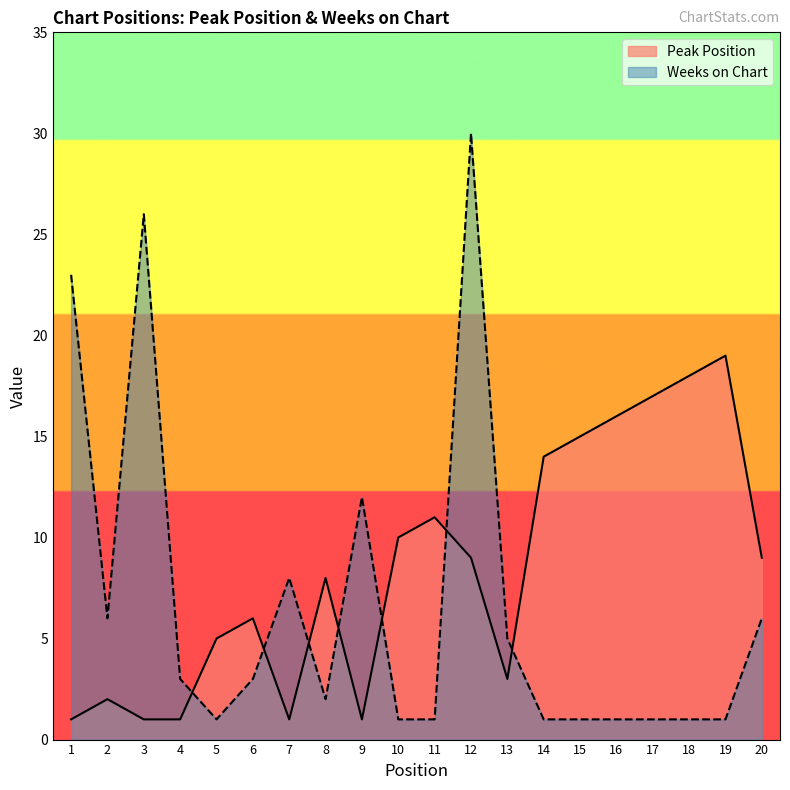

Is it true that Weeks on Chart equals 1 at 16?

True